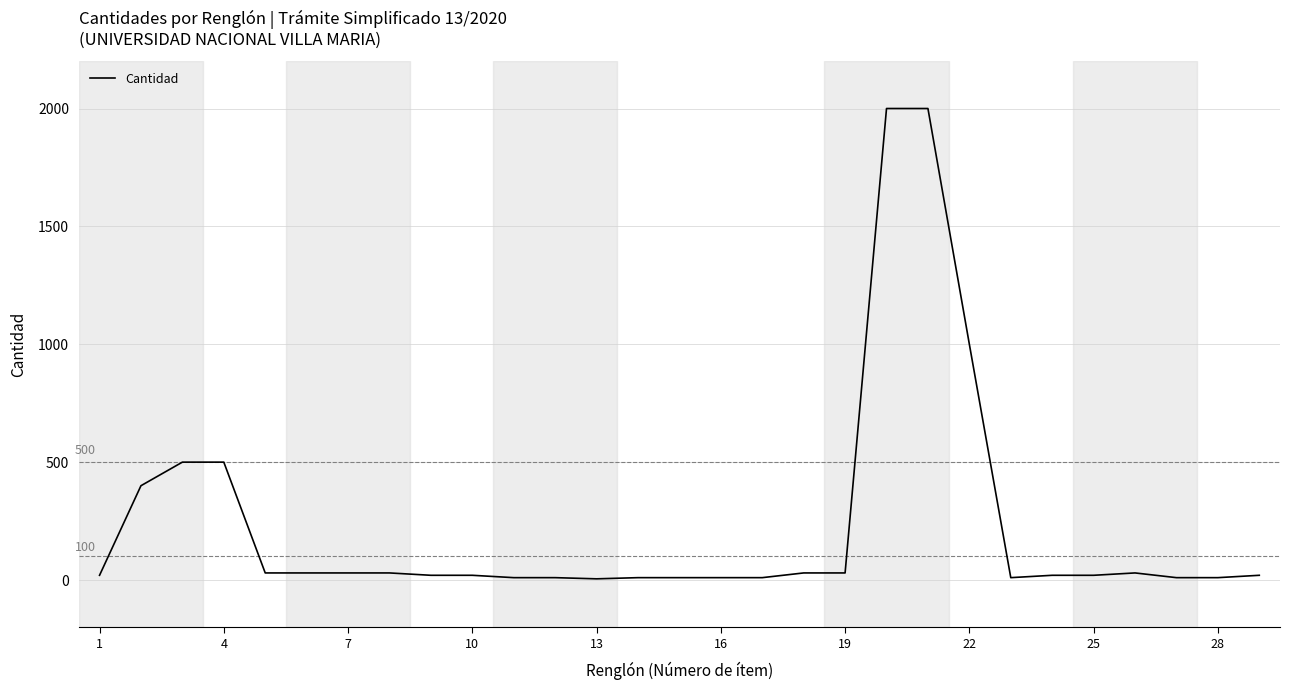

Count the number of data series in this chart.

1